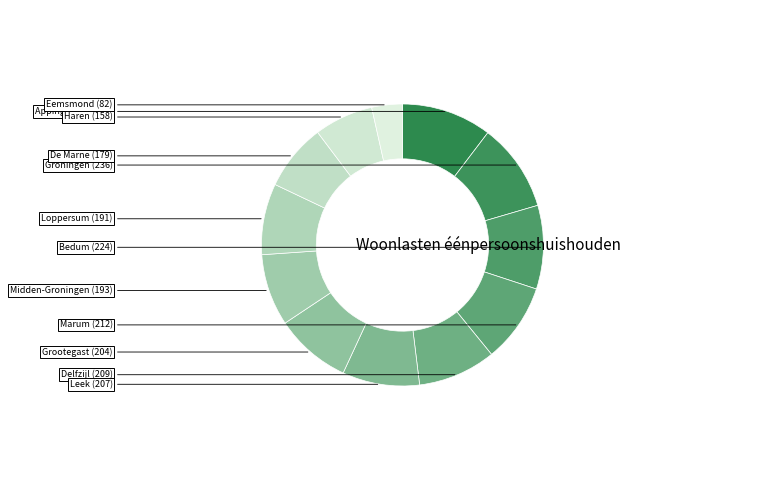

Is there a majority slice in this chart?

No